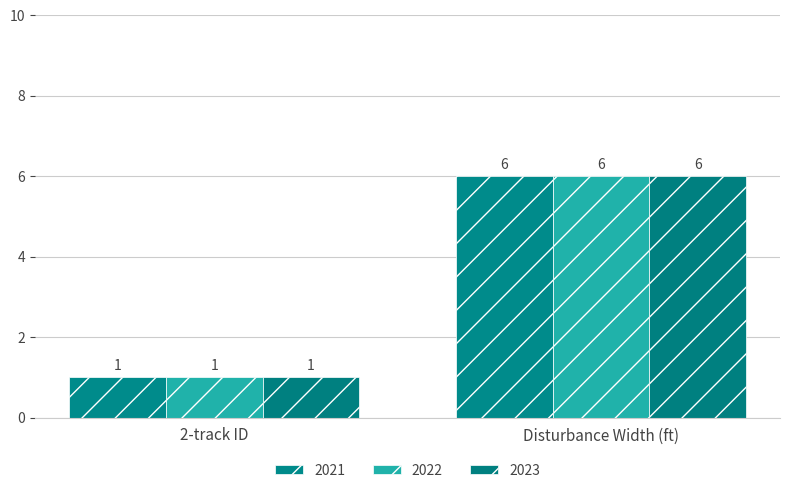

How many groups of bars are there?

2